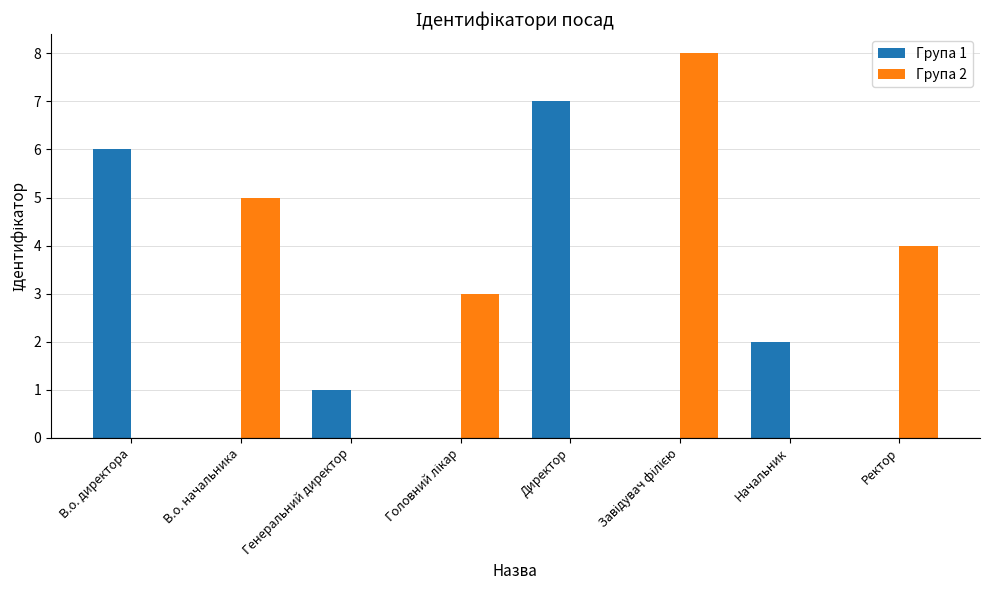

How many distinct data groups are displayed?

2